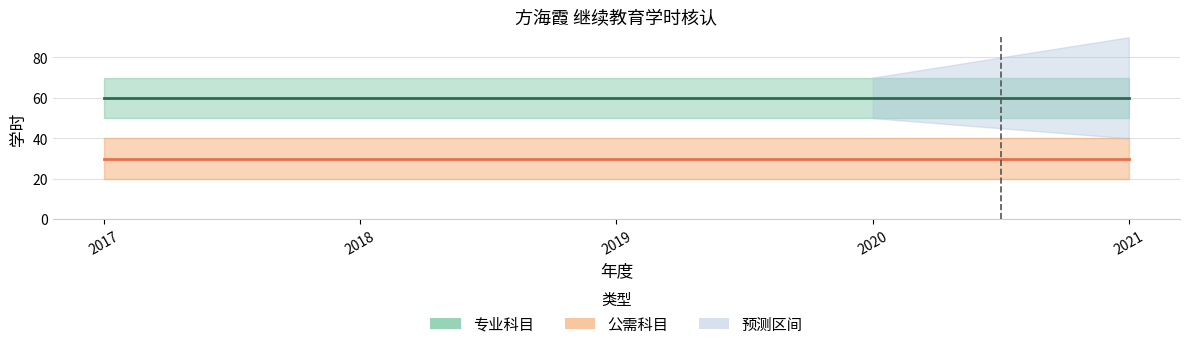

True or false: 专业科目 and 公需科目 intersect in this chart.

False